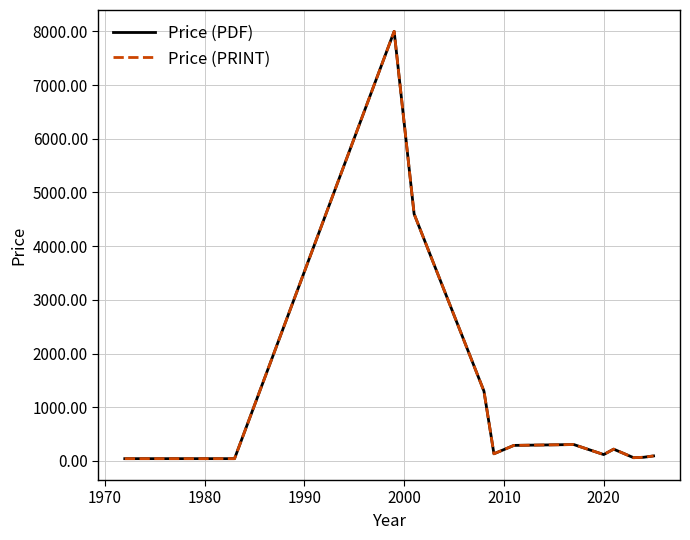

What is the value of the Price (PRINT) point at the 7th from the left?

134.0